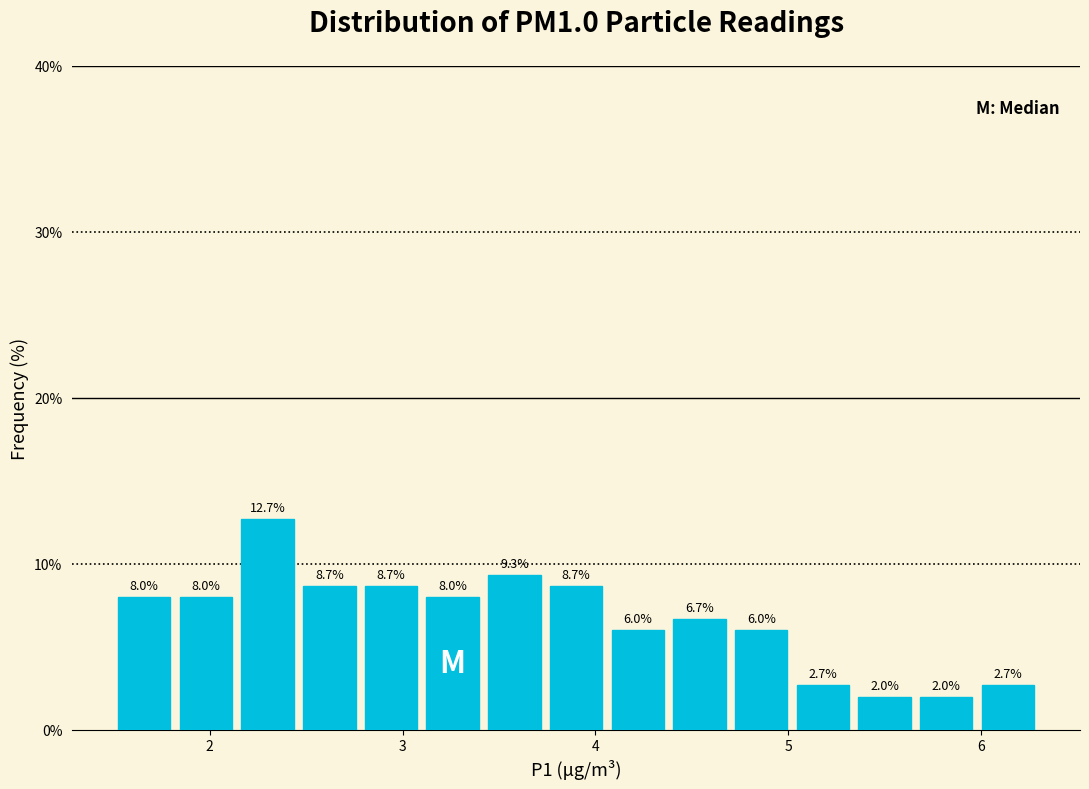

Read against the x-axis, roughly where is the centre of the tallest bar?

2.3